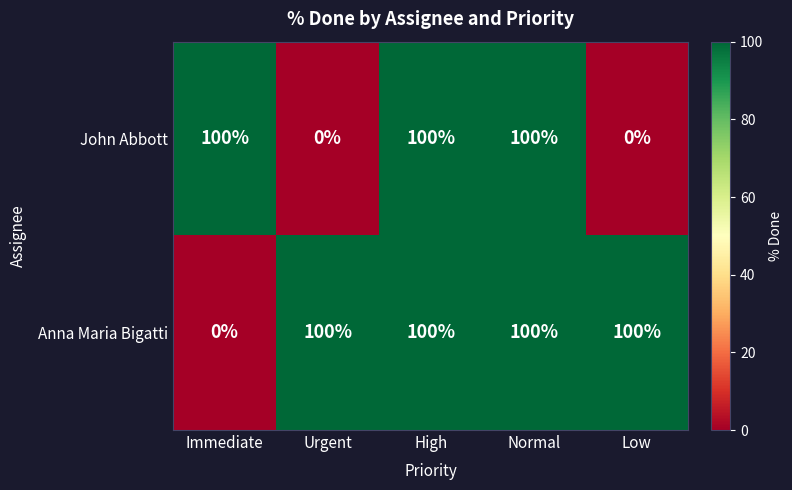

How many distinct data groups are displayed?

2